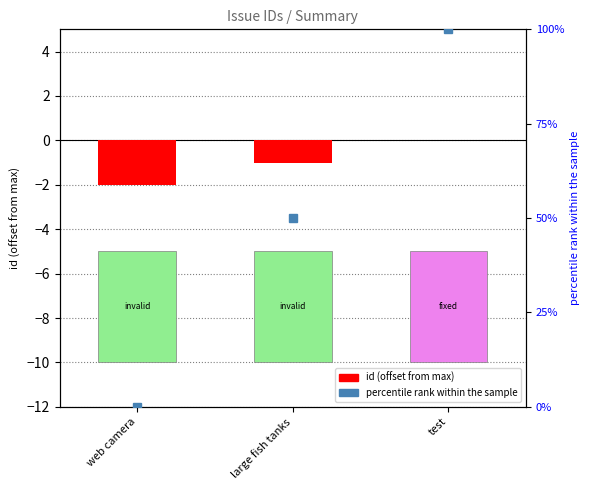

The id (offset from max) series shows -1 at test. True or false?

False